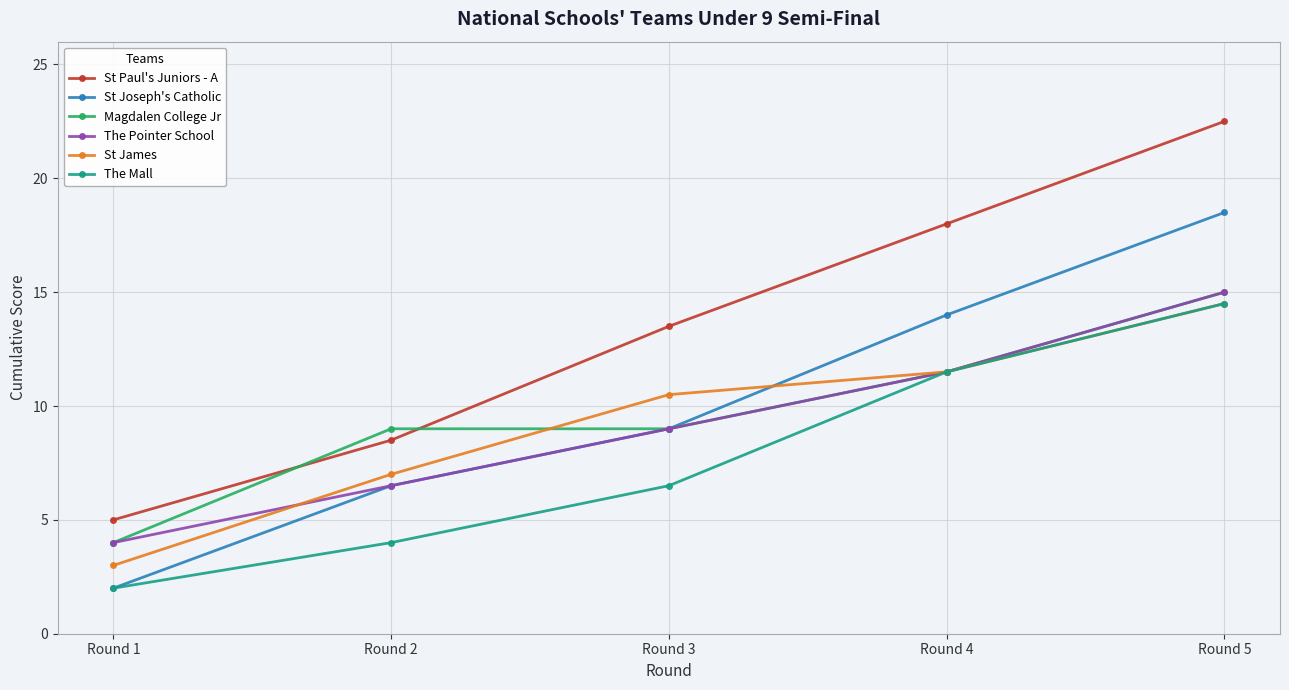

What is the sum of the The Pointer School values at Round 1 and Round 5?

19.0